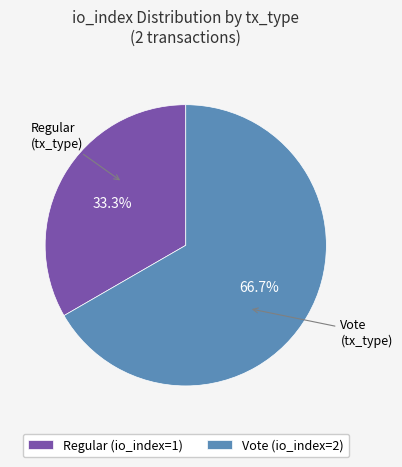

How many segments does this pie chart have?

2